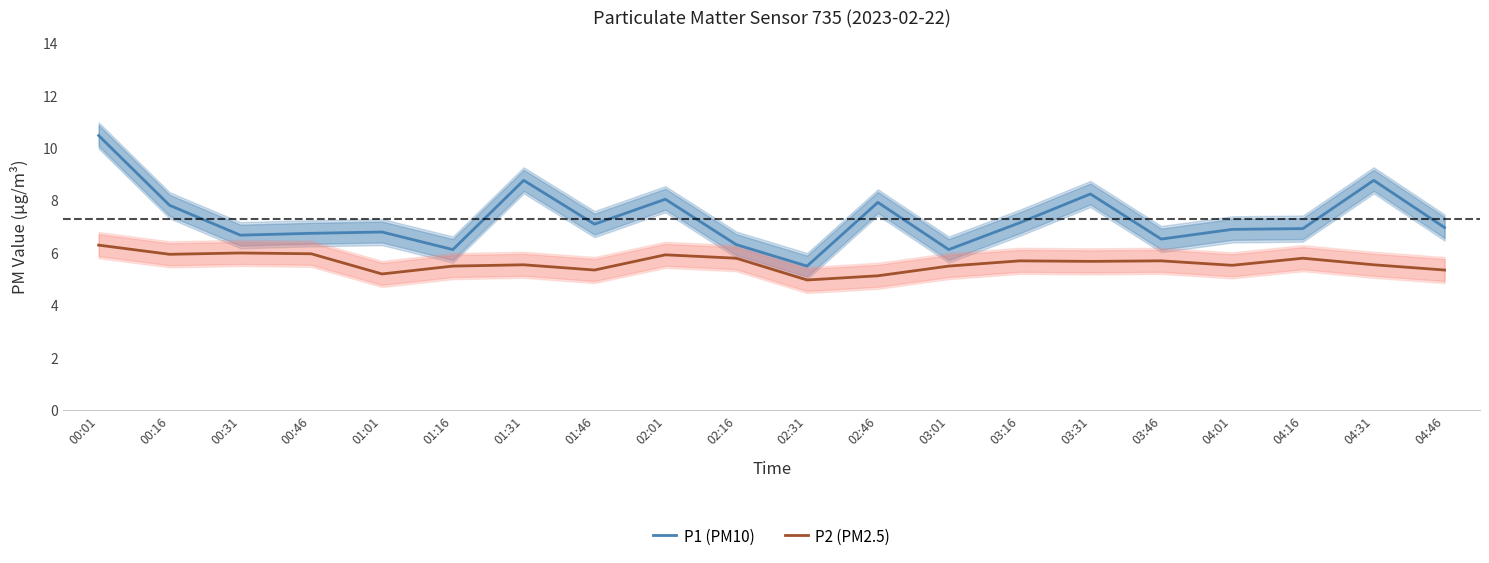

Is the value of P2 (PM2.5) at 03:31 greater than the value of P1 (PM10) at 04:46?

No